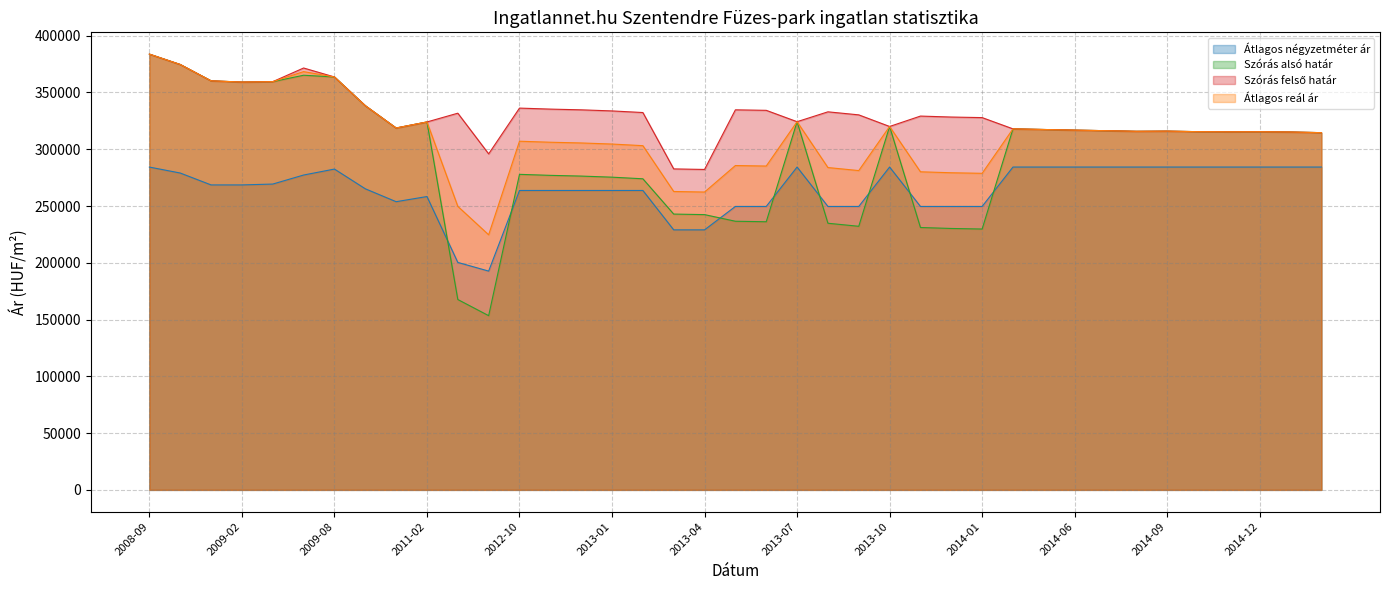

Where is the first local minimum for Átlagos négyzetméter ár?

2010-12